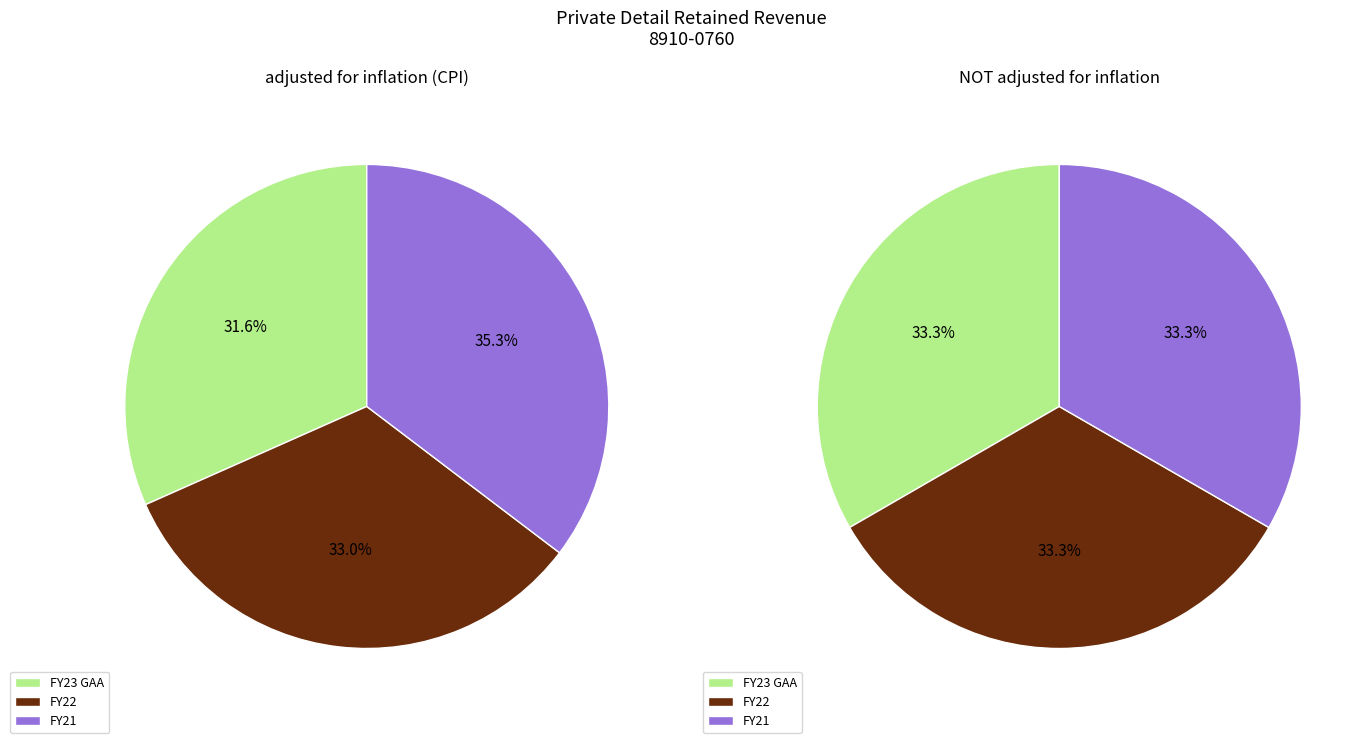

Which category has the smallest portion of the pie?

FY23 GAA